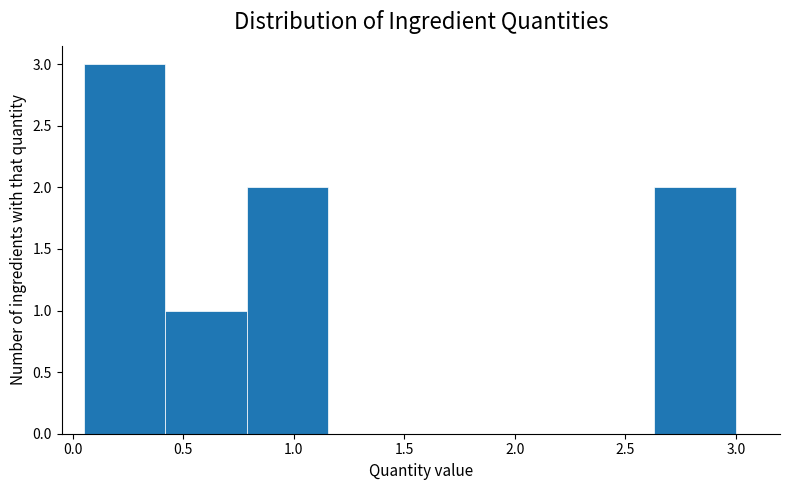

Reading left to right, transcribe this chart: for each bar, give the range it covers on the x-axis and its height. Neither the bar edges nor the heights are printed on the chart, so give them approximately, as read against the axes.

0.05 to 0.40: 3
0.40 to 0.80: 1
0.80 to 1.15: 2
1.15 to 1.55: 0
1.55 to 1.90: 0
1.90 to 2.25: 0
2.25 to 2.65: 0
2.65 to 3.00: 2